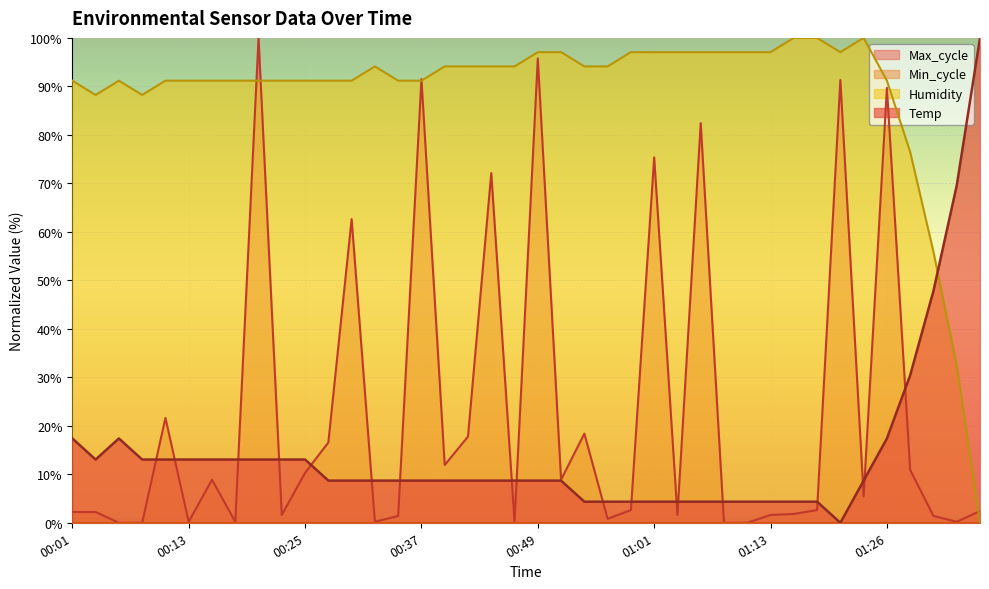

The Humidity series shows 97.1 at 00:52. True or false?

True